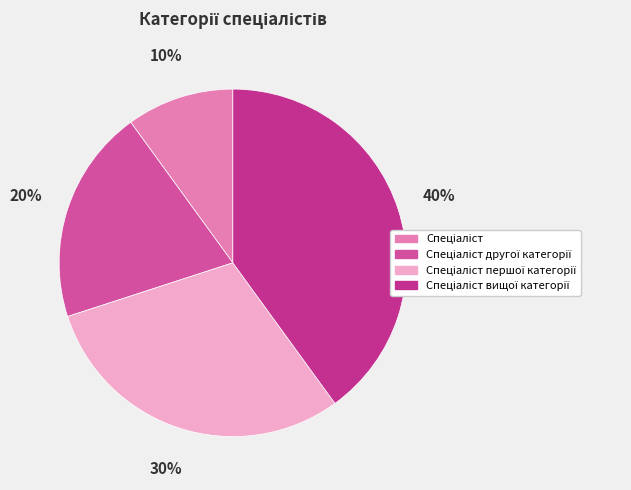

How many slices are in this pie chart?

4